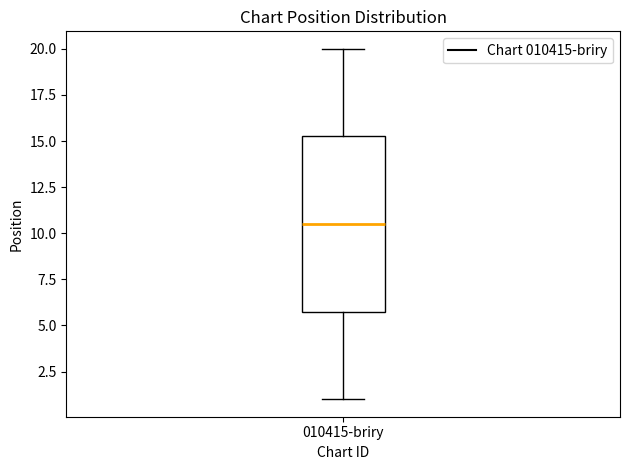

Read this box plot against the y-axis: the position of the median line, the range covered by the box, and the ends of both whiskers. The values are not printed on the chart, so give them approximately, as read against the axis.

median 10.5, box 6.0 to 15.5, whiskers 1.0 to 20.0